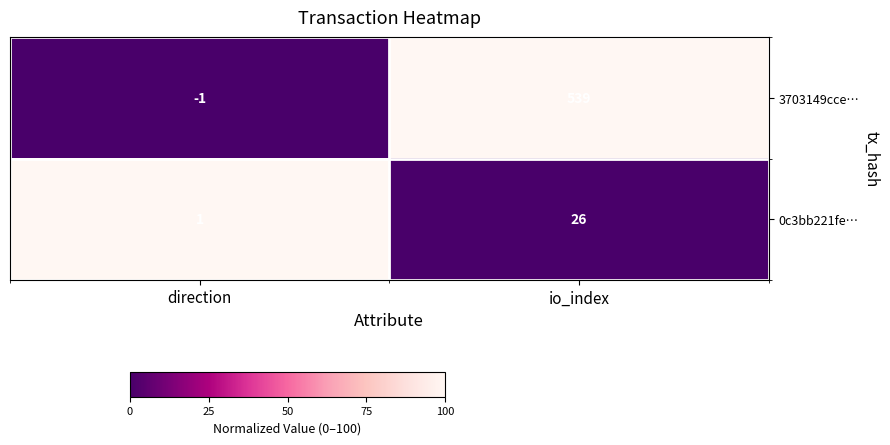

Reading left to right, transcribe all the data shown in this chart.

3703149cce…: direction=-1	io_index=539
0c3bb221fe…: direction=1	io_index=26